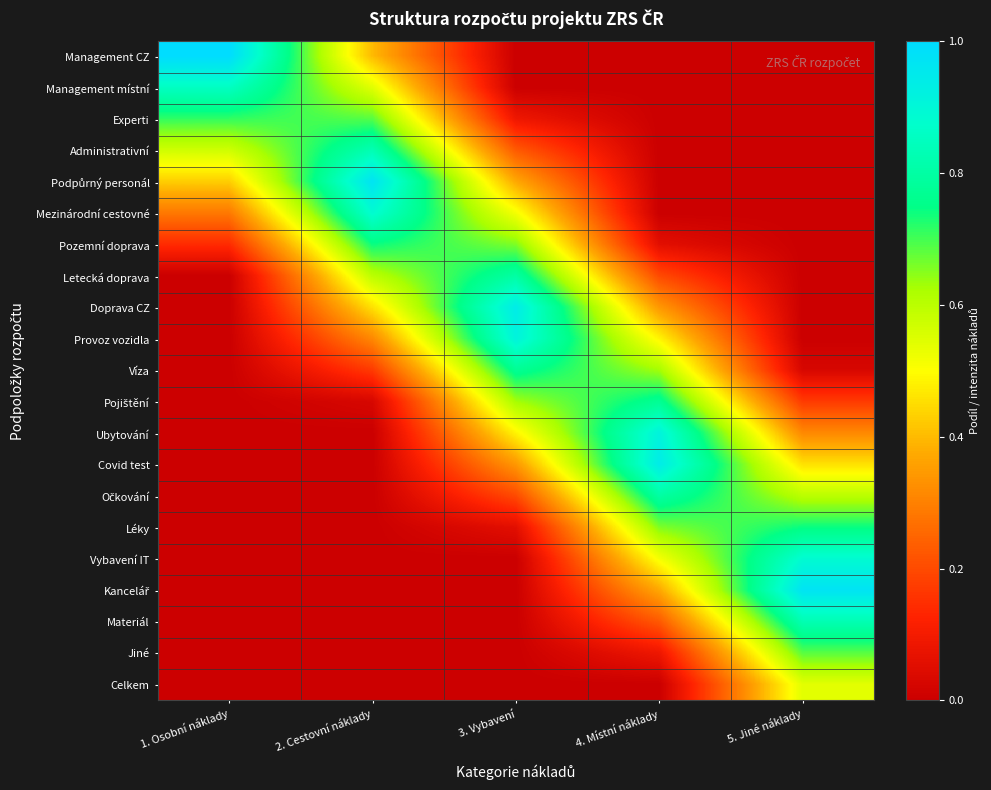

At which category is the sum across all series the highest?

3. Vybavení